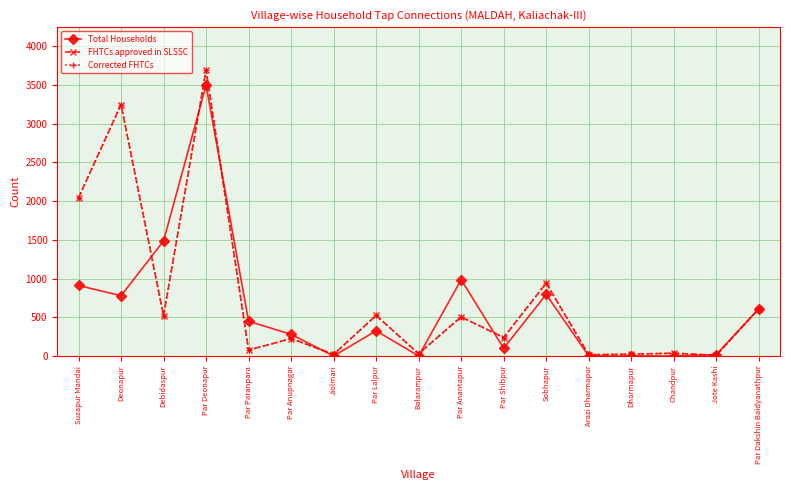

At Par Paranpara, list the series in order from smallest to largest.

FHTCs approved in SLSSC, Corrected FHTCs, Total Households